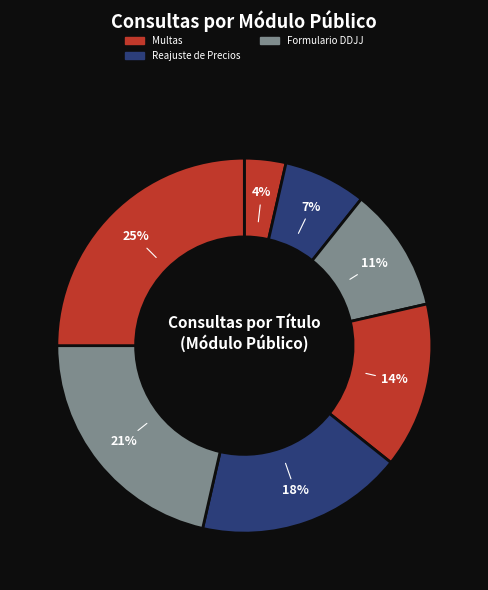

Count the number of slices in the pie.

7